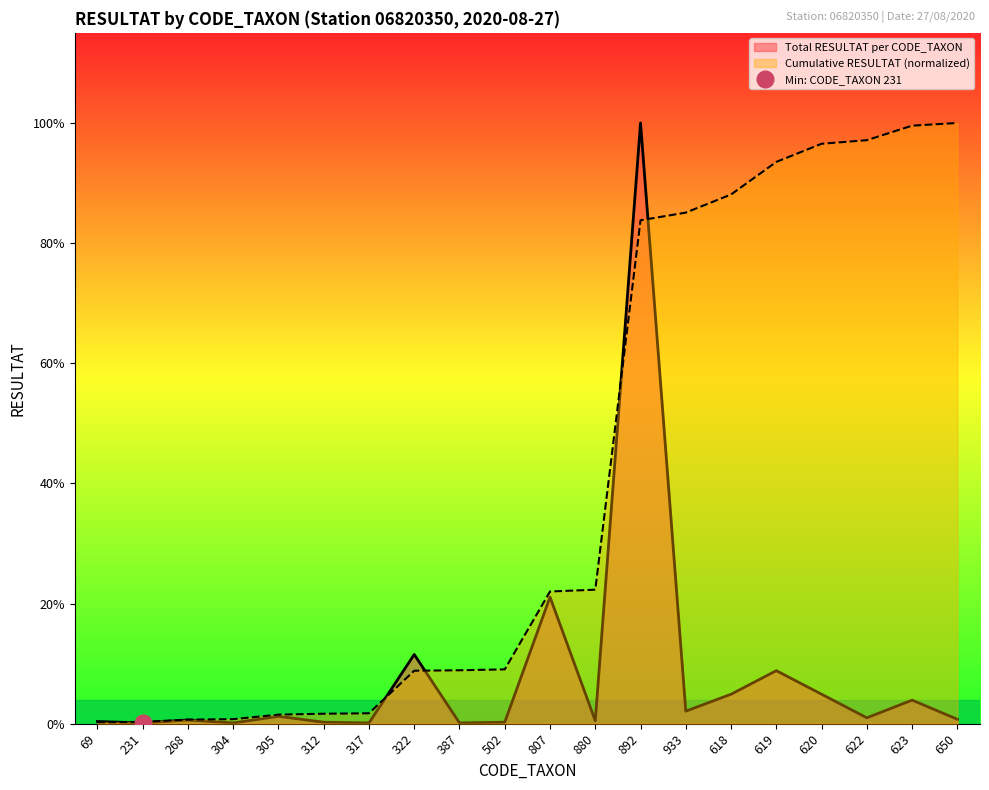

At which category does Total RESULTAT per CODE_TAXON reach its first local peak?

268